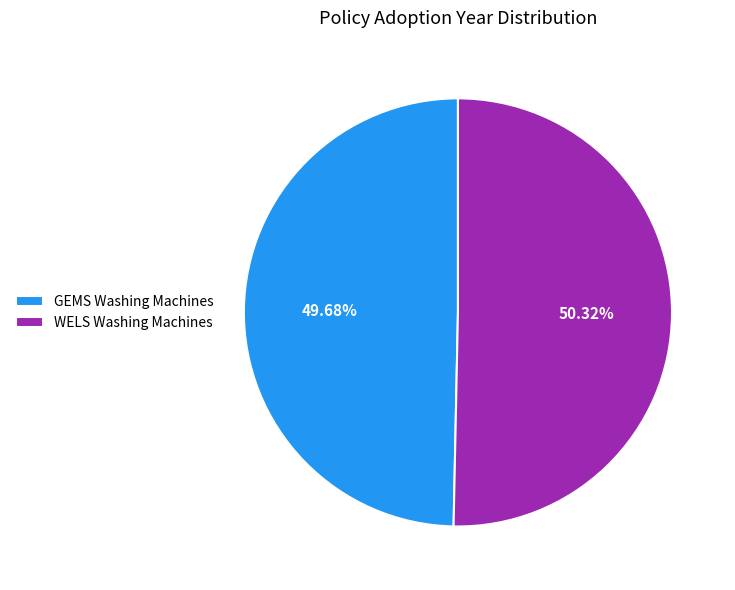

Rank the categories by value from lowest to highest.

GEMS Washing Machines, WELS Washing Machines